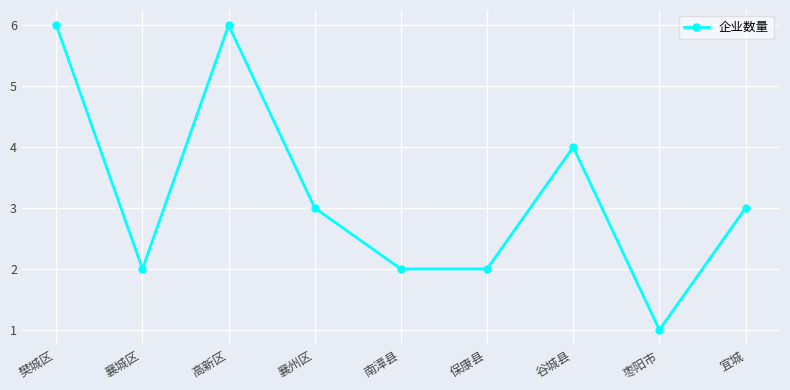

Is it true that the value at 高新区 is 6?

True